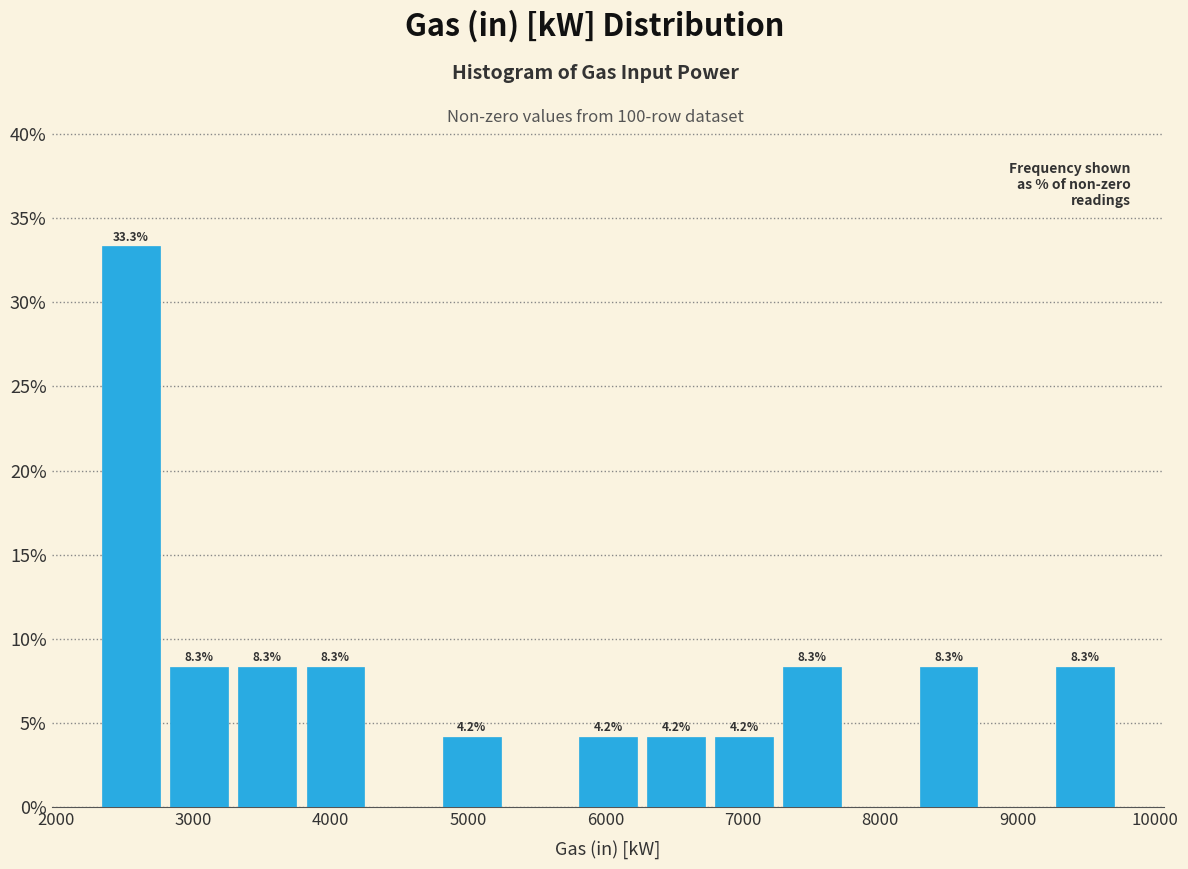

Over which range of the x-axis is the bar tallest?

2300 to 2800